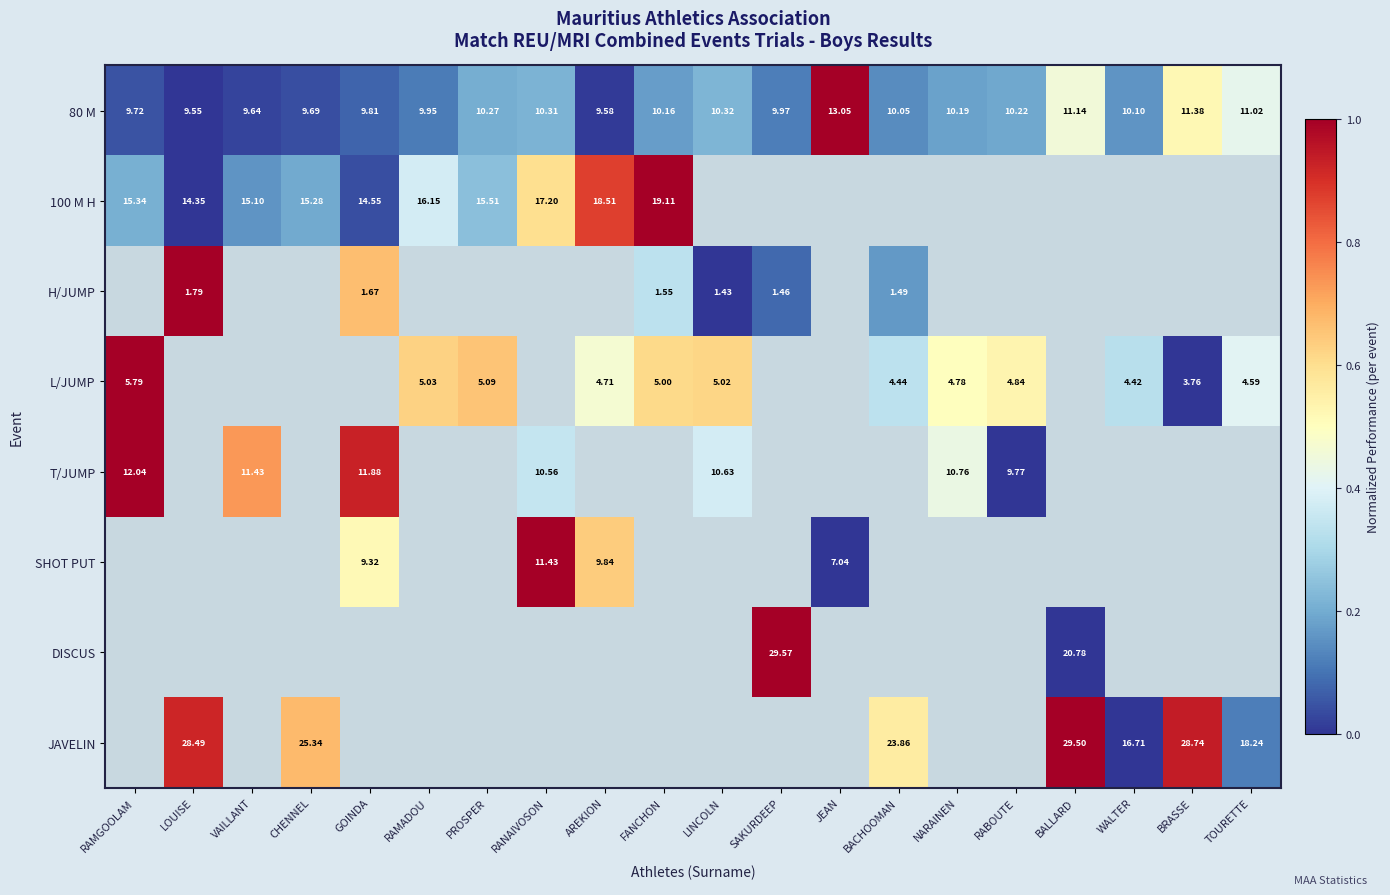

Where is 80 M nearest to the value 11?

TOURETTE